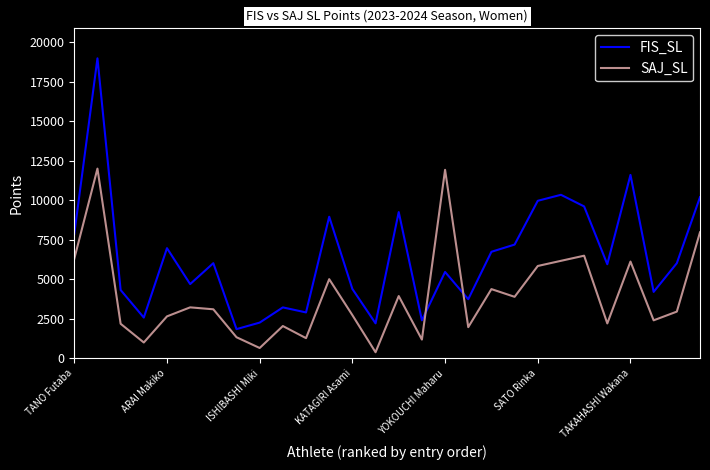

What is the maximum value shown in the chart?

18980